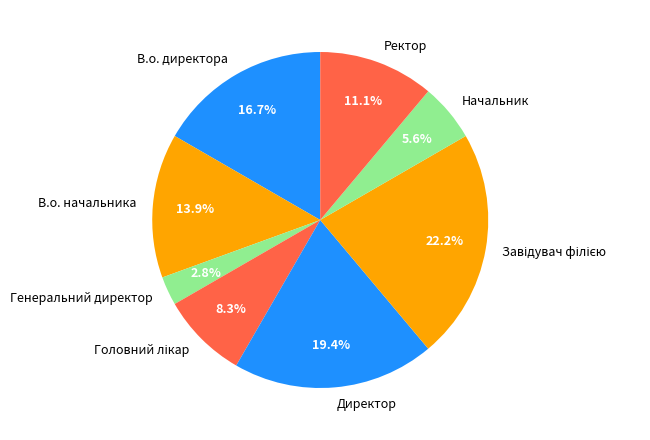

What is the smallest slice in the pie chart?

Генеральний директор